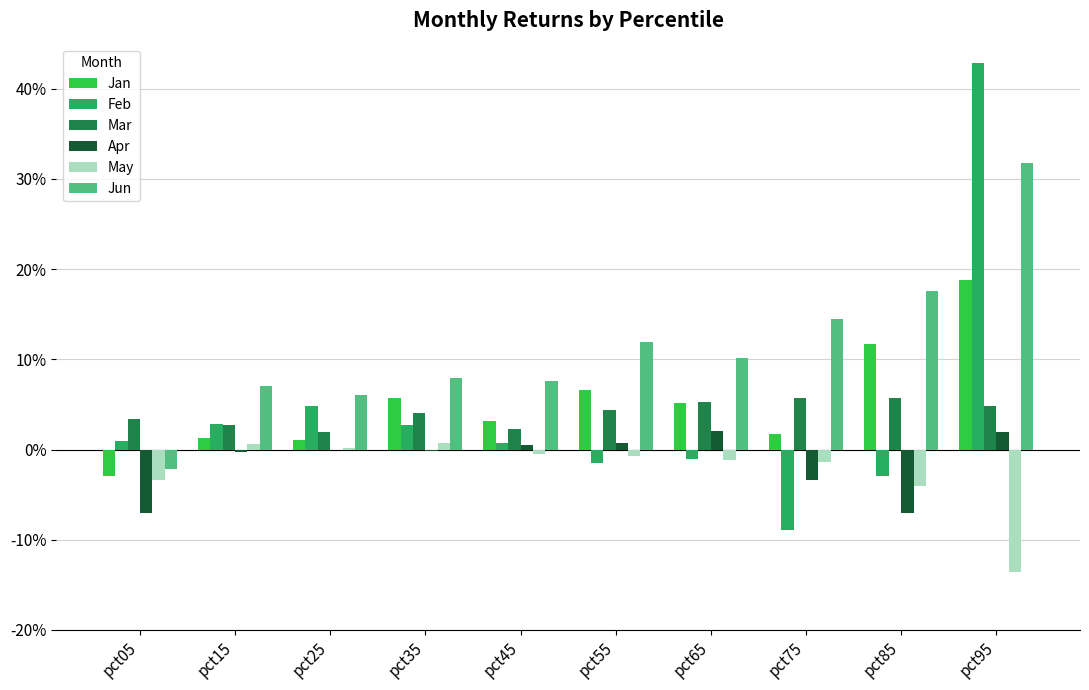

What is the difference between the maximum and minimum values in the Apr series?

0.1